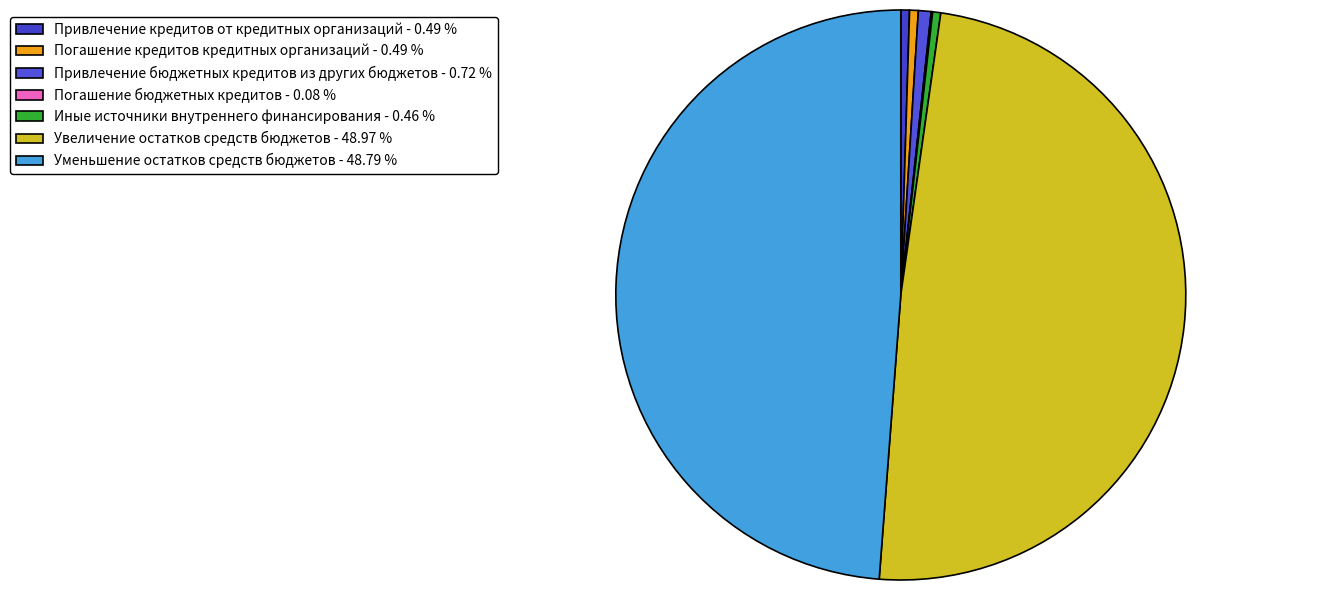

Rank the categories by value from lowest to highest.

Погашение бюджетных кредитов, Иные источники внутреннего финансирования, Привлечение кредитов от кредитных организаций, Погашение кредитов кредитных организаций, Привлечение бюджетных кредитов из других бюджетов, Уменьшение остатков средств бюджетов, Увеличение остатков средств бюджетов